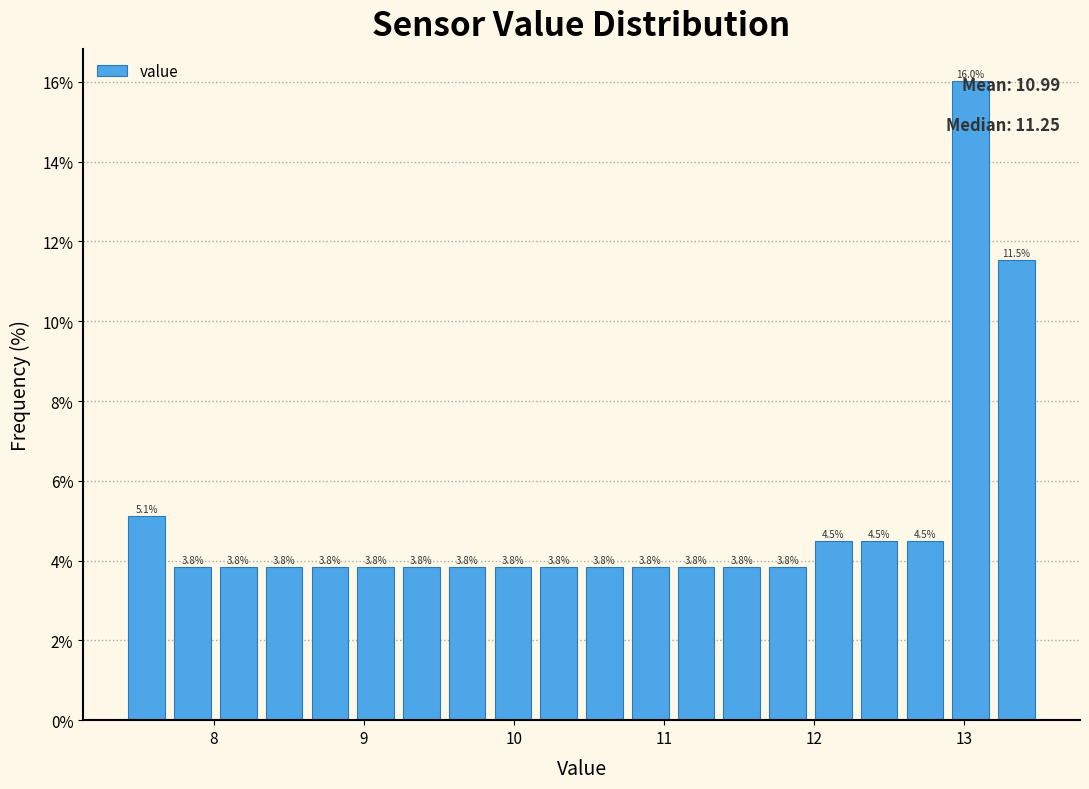

Read against the x-axis, roughly where is the centre of the tallest bar?

13.0